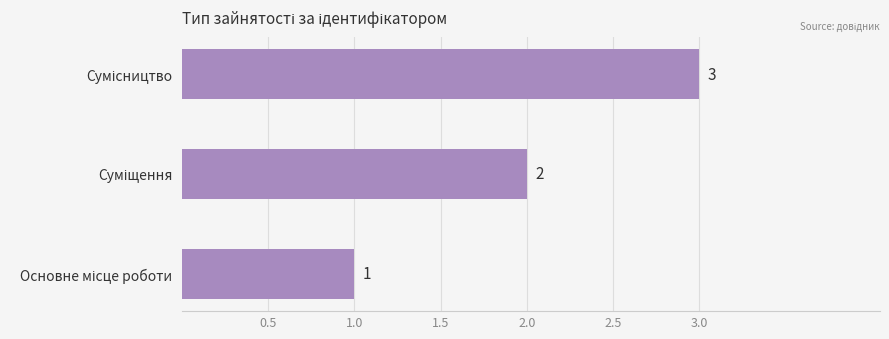

What is the sum of all values?

6